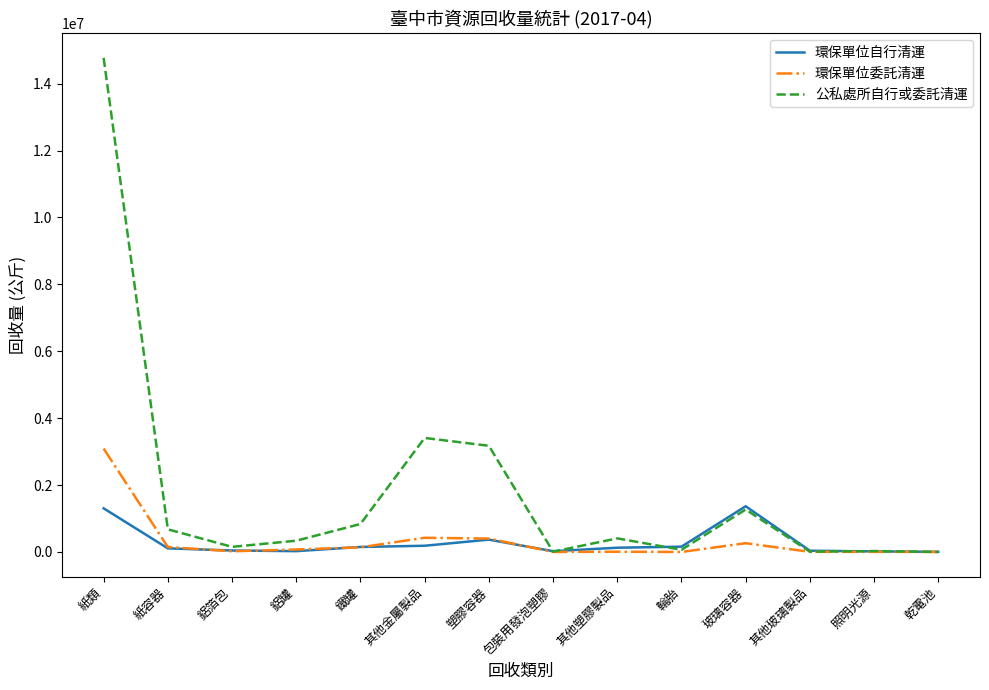

The value of 環保單位委託清運 at 輪胎 is 27. True or false?

True